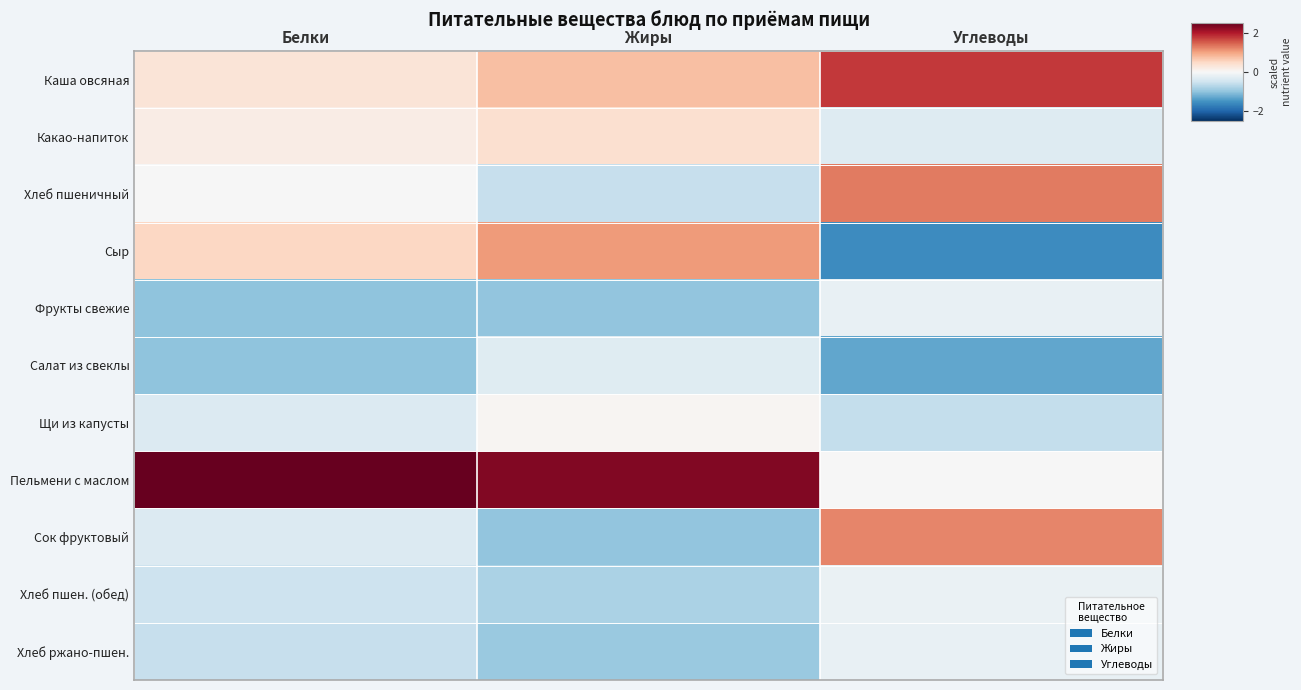

At how many categories does at least one series exceed -1?

3